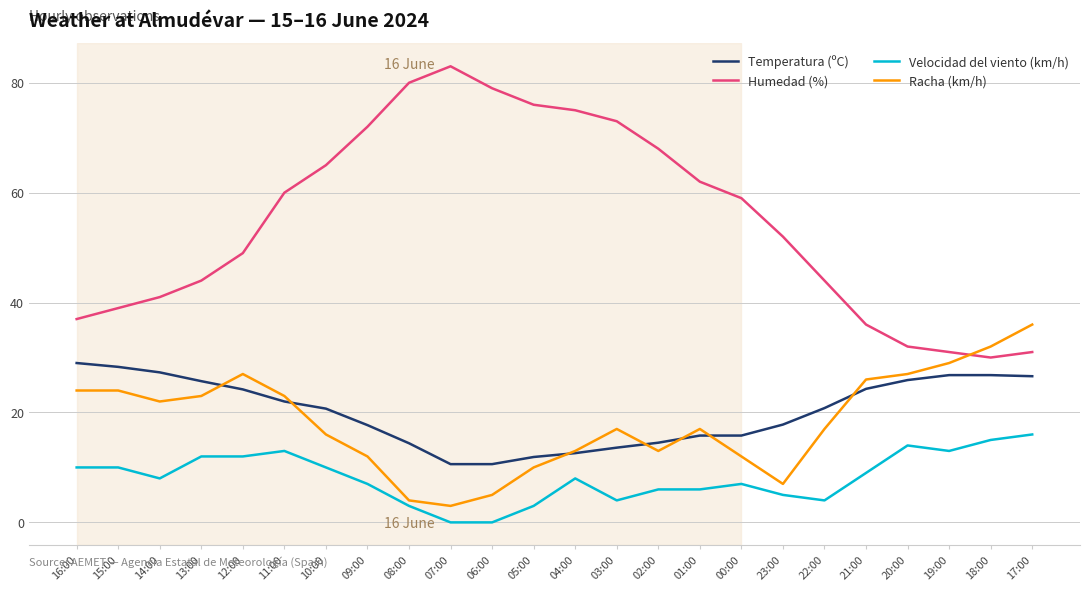

Which category has the highest value in the Racha (km/h) series?

17:00